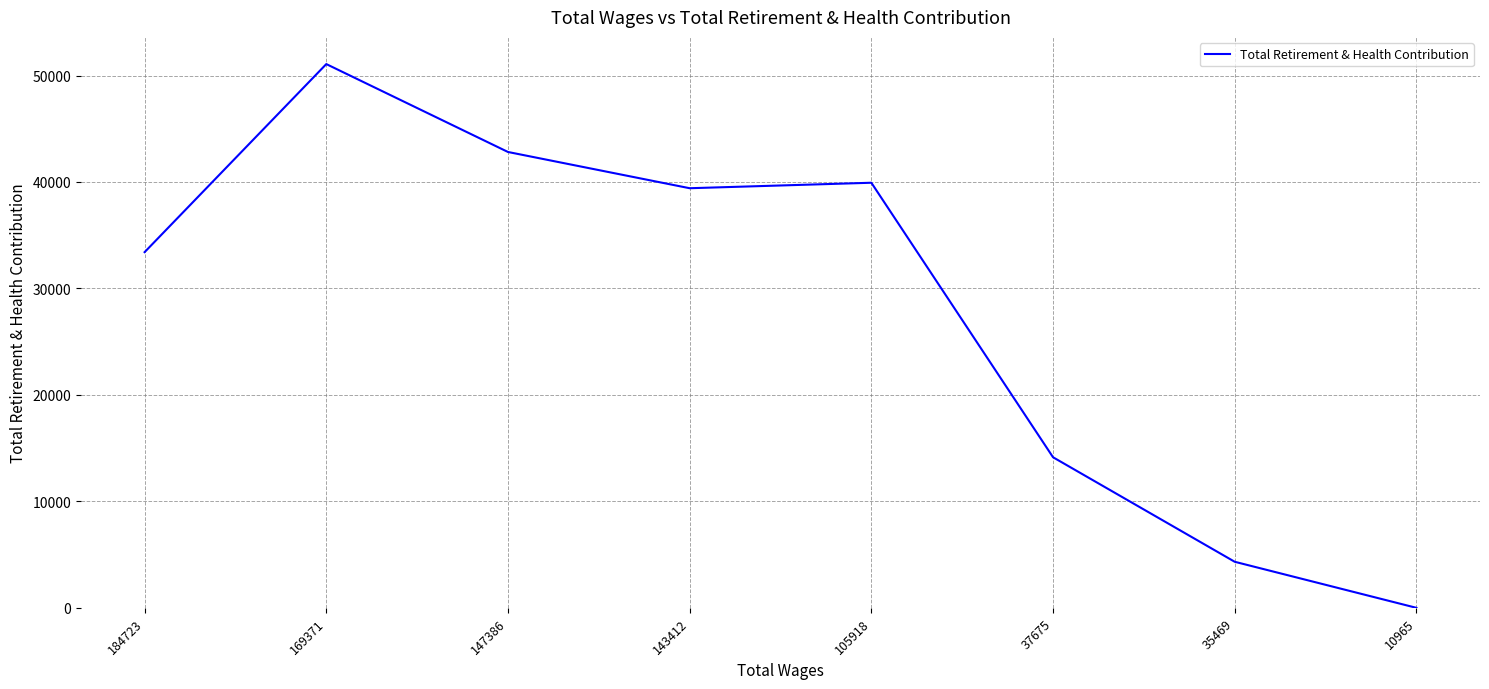

The value at 37675 is 23018. True or false?

False